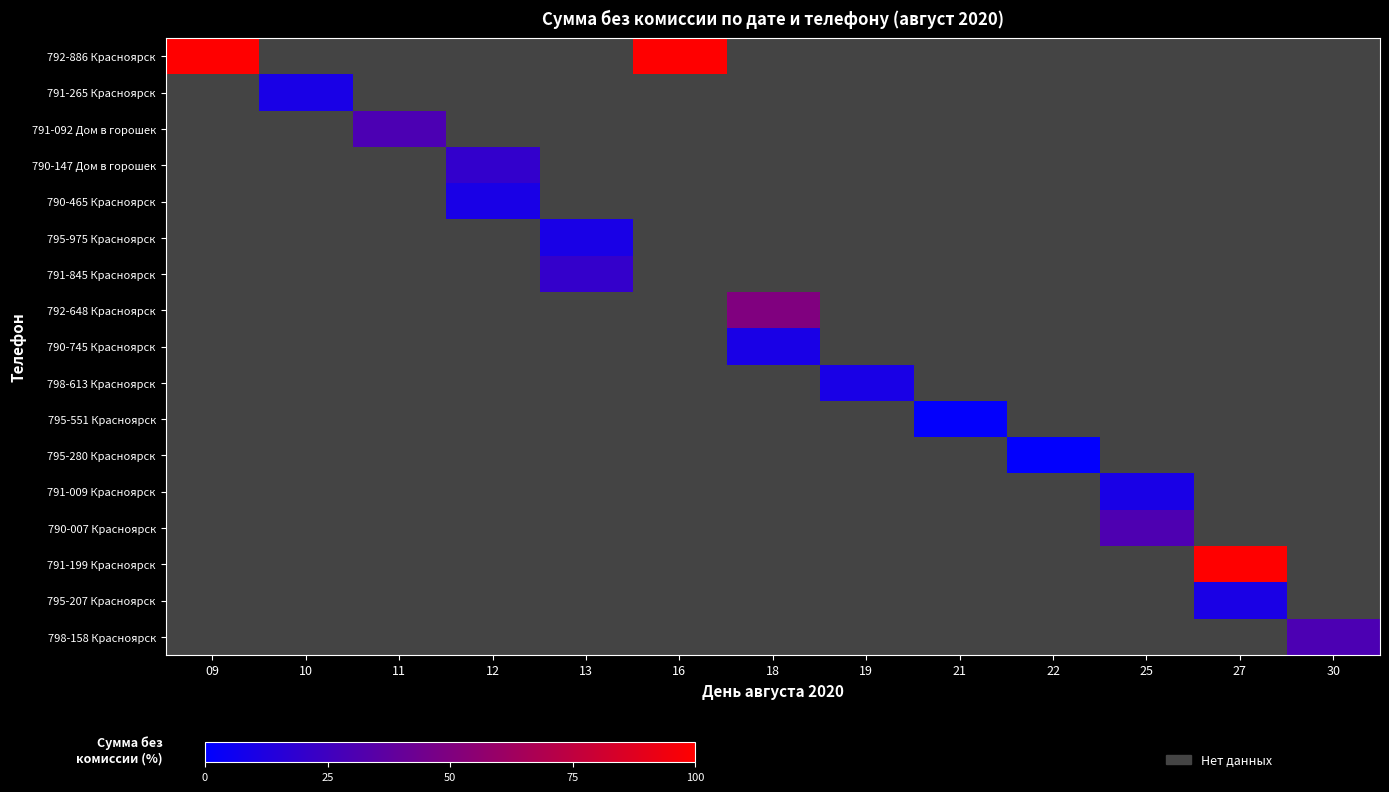

What is the greatest value displayed?

100.0